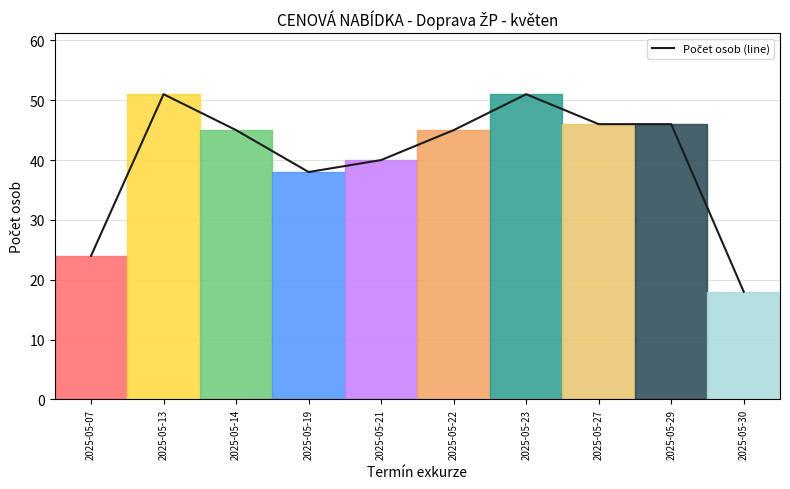

How many values exceed 45?

4